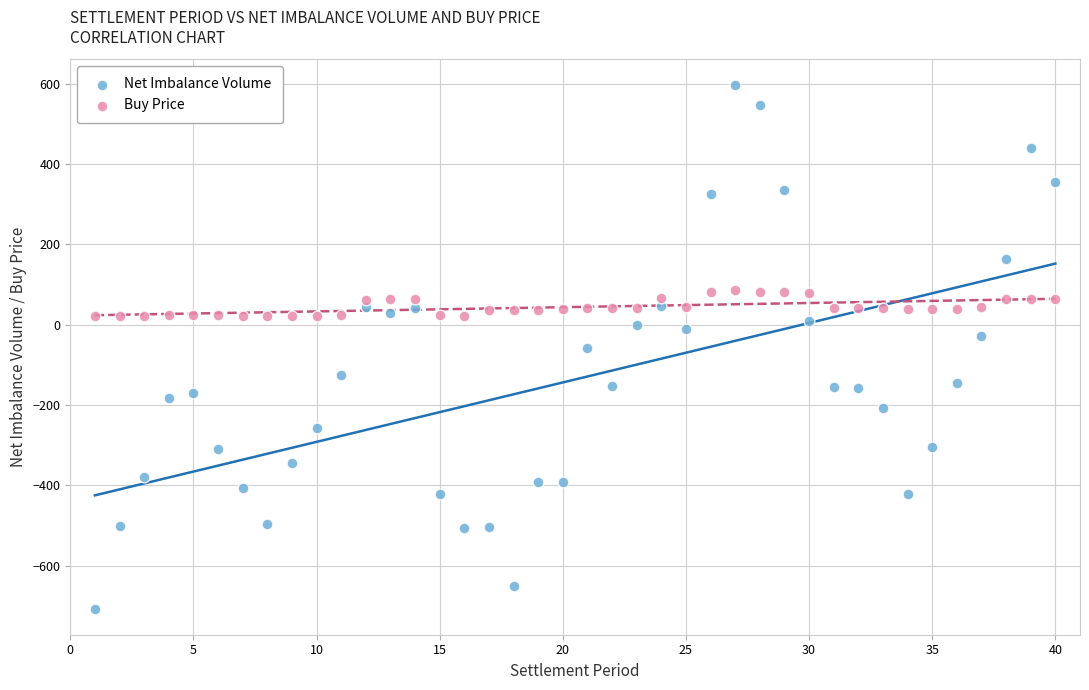

Which series contains the lowest Y value?

Net Imbalance Volume